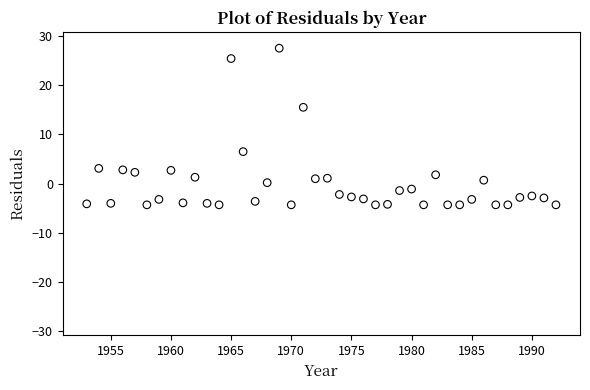

What is the range of Y values (max minus min)?

31.8